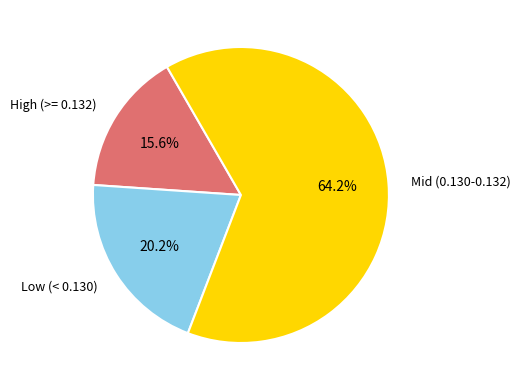

Combined, what portion of the pie is Low (< 0.130) and High (>= 0.132)?

35.8%